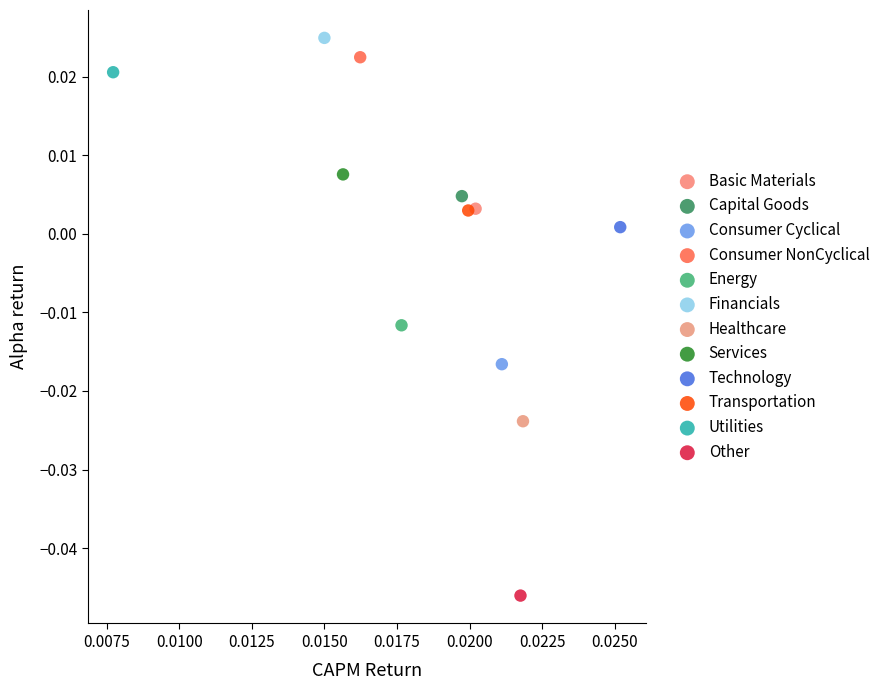

What are all the series names shown in the legend?

Basic Materials, Capital Goods, Consumer Cyclical, Consumer NonCyclical, Energy, Financials, Healthcare, Services, Technology, Transportation, Utilities, Other